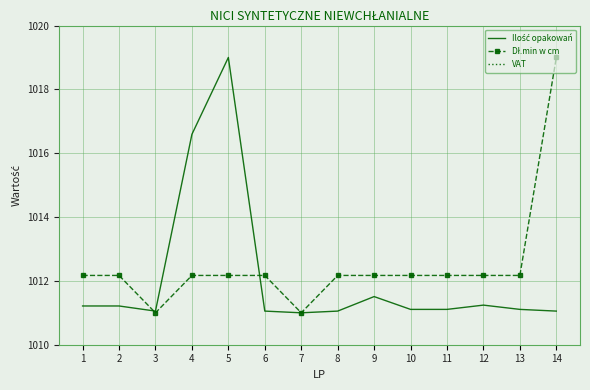

Rank the series by their maximum value, from lowest to highest.

VAT, Ilość opakowań, Dł.min w cm